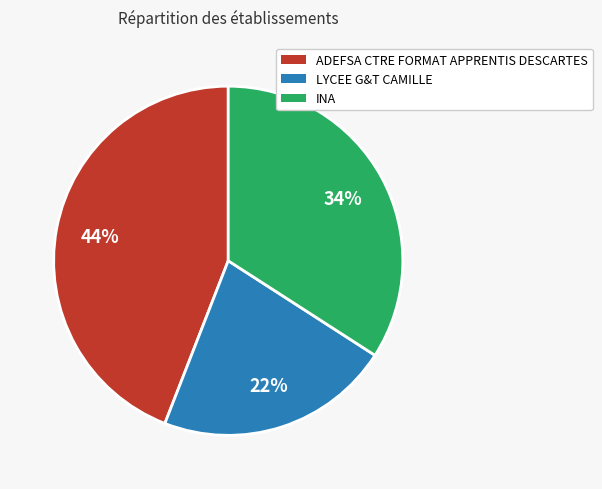

True or false: LYCEE G&T CAMILLE accounts for 22% of the total.

True